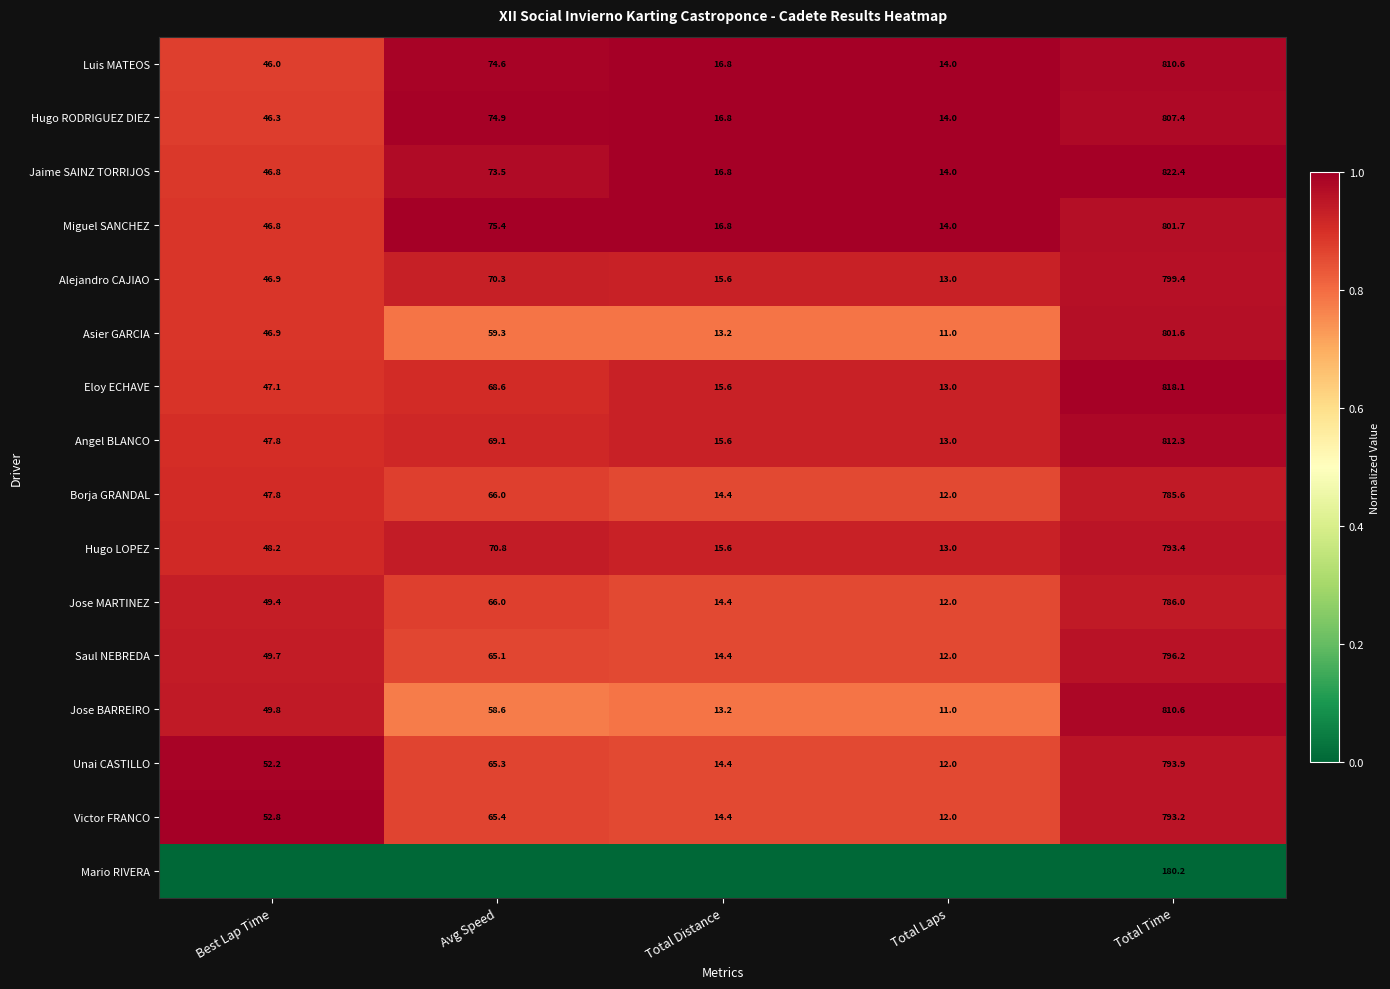

Is the value of Asier GARCIA at Total Time greater than the value of Jose BARREIRO at Avg Speed?

Yes